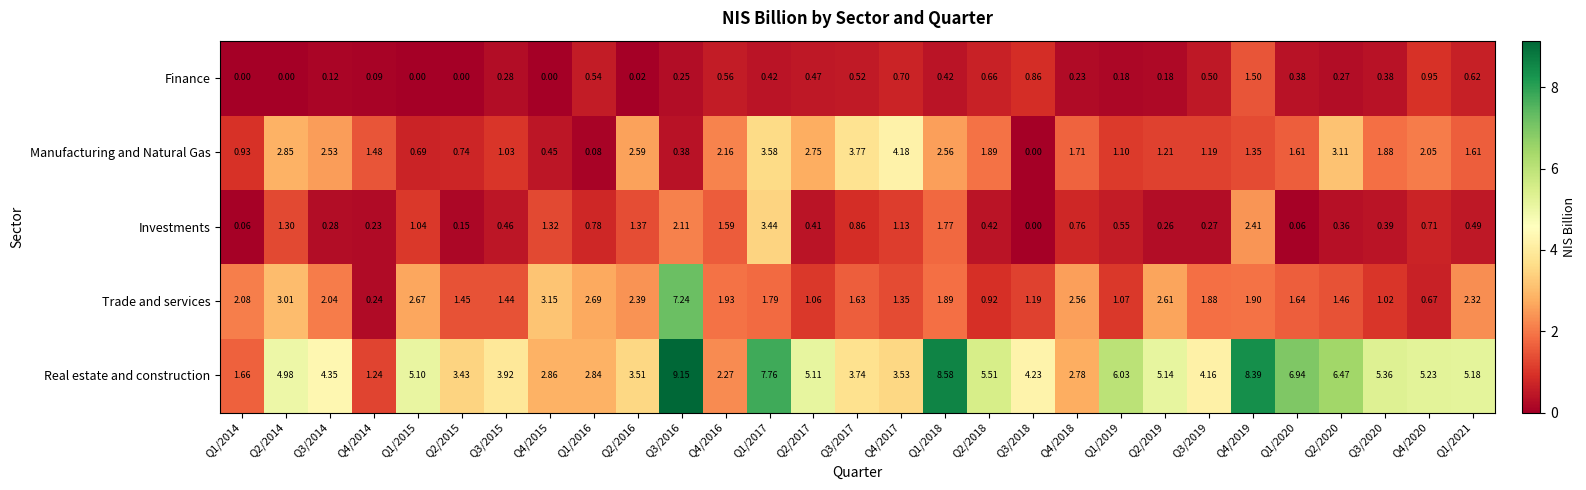

At which category is the sum across all series the highest?

Q3/2016